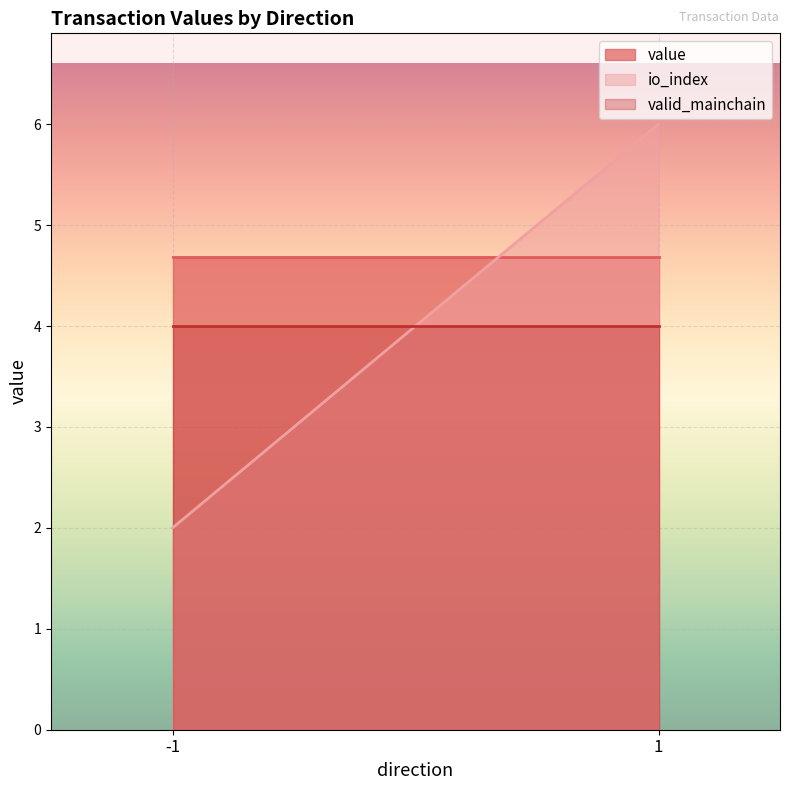

What is the average value of the value series?

4.7